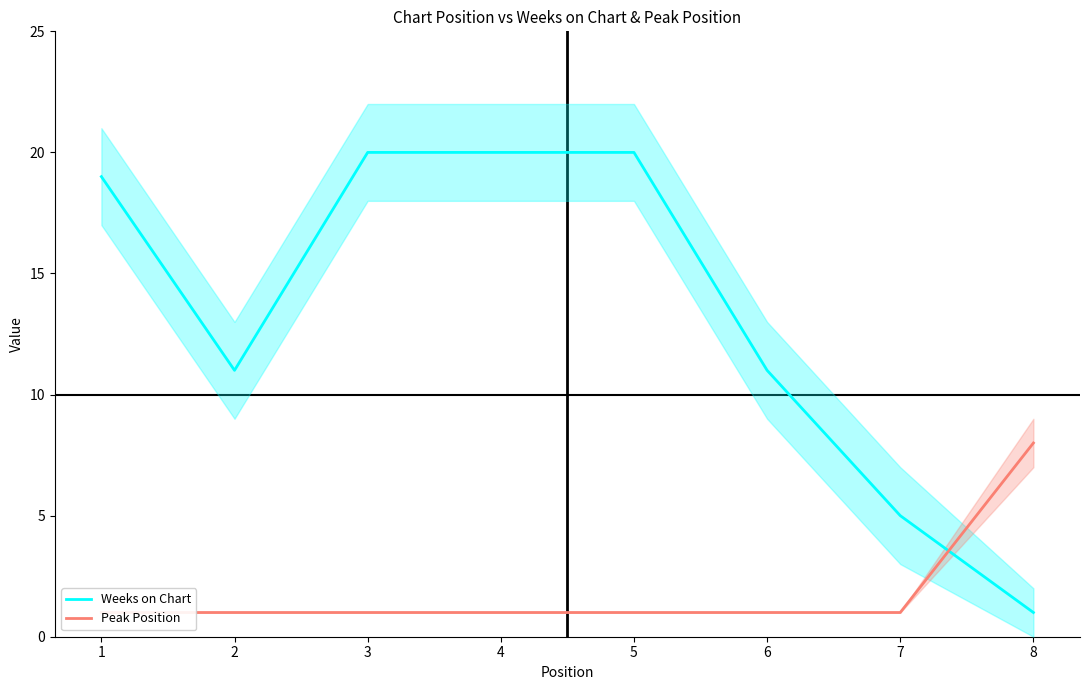

What are all the series names shown in the legend?

Weeks on Chart, Peak Position